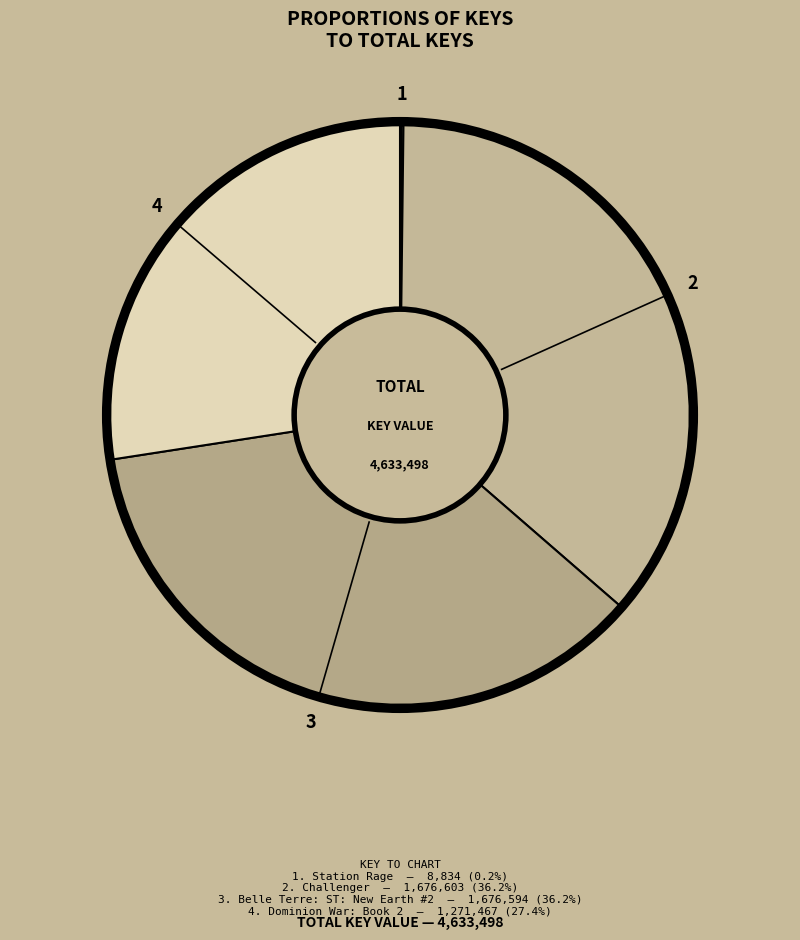

Which category has the smallest portion of the pie?

Station Rage